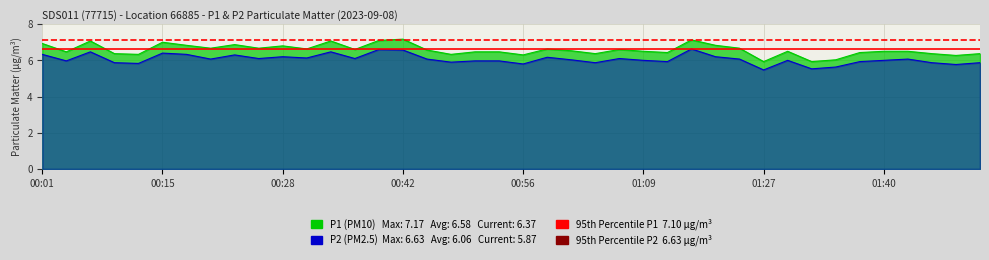

What is the sum of the P1 values at 00:01 and 00:04?

13.4